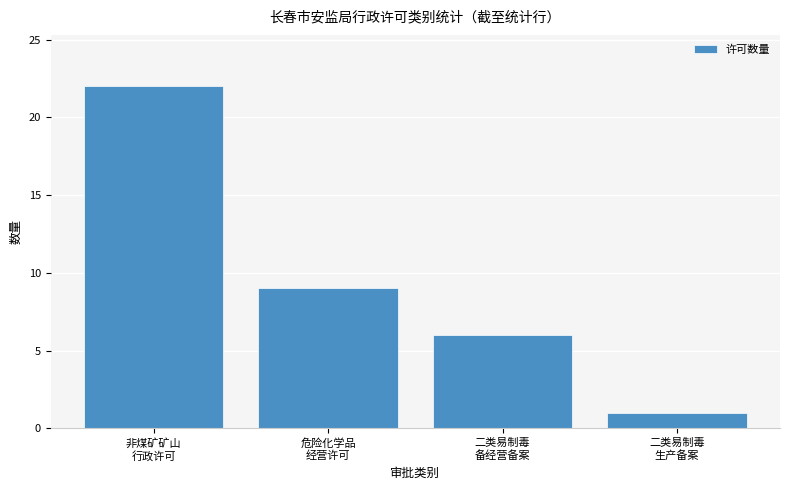

List the labels in order of value, smallest first.

二类易制毒
生产备案, 二类易制毒
备经营备案, 危险化学品
经营许可, 非煤矿矿山
行政许可